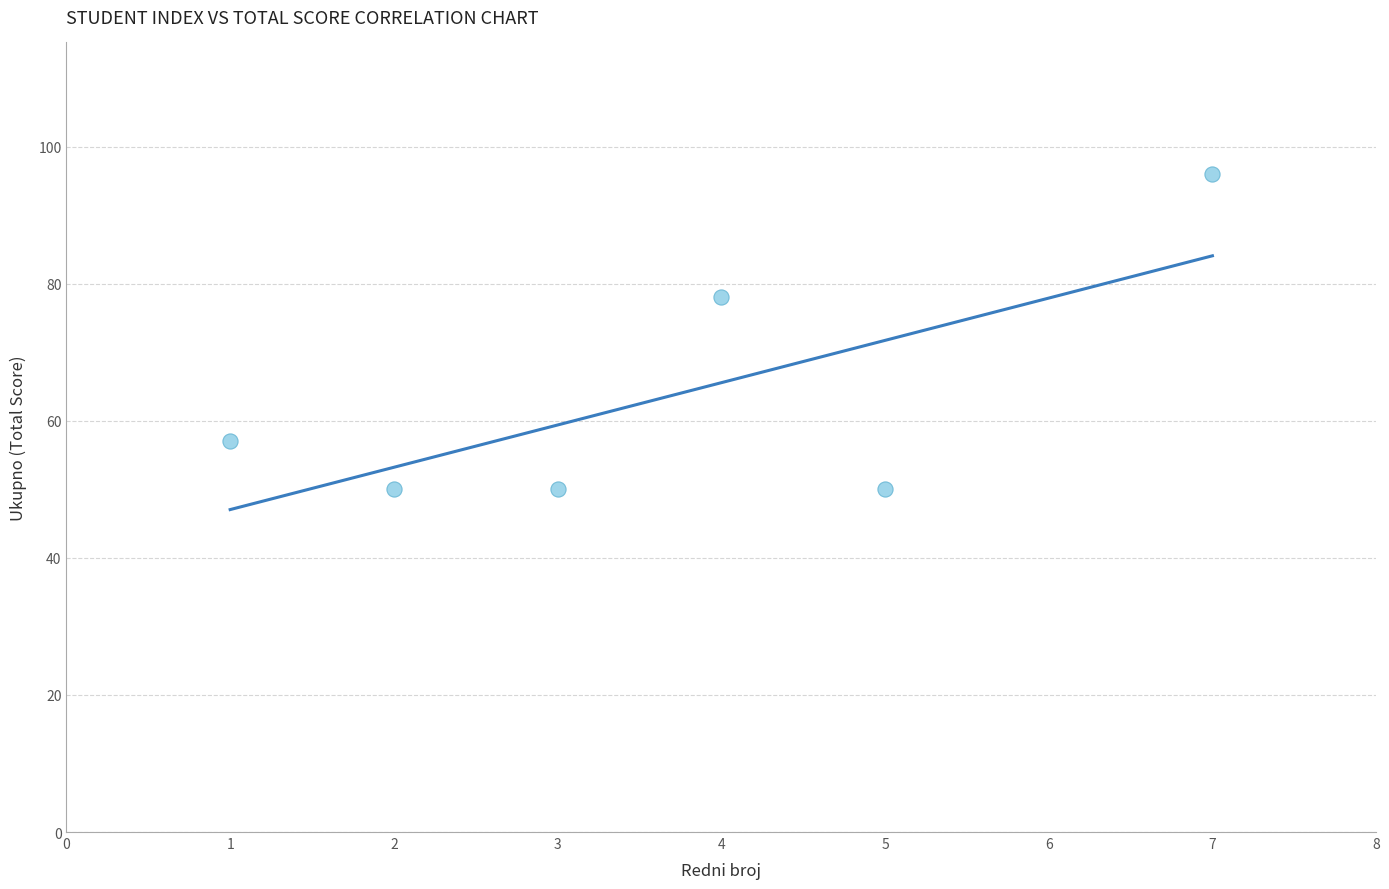

What is the range of Y values (max minus min)?

46